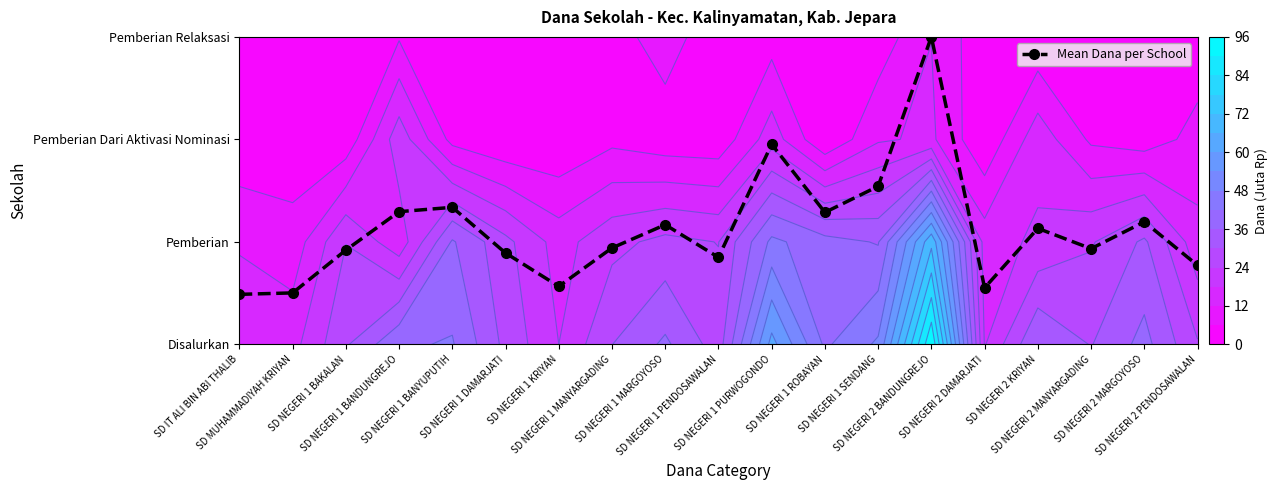

True or false: the data shows 0.6 at SD NEGERI 2 DAMARJATI.

True